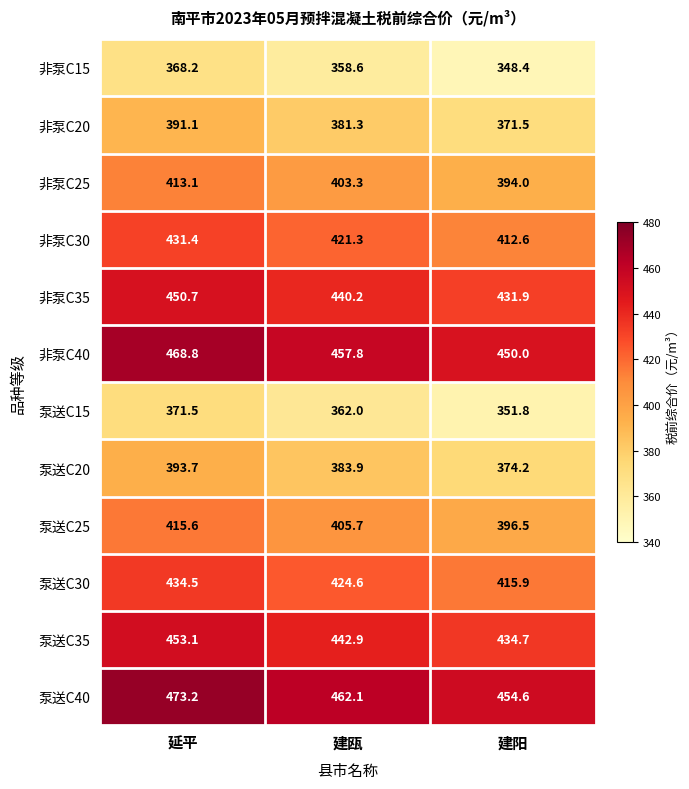

Between 延平 and 建阳, which series saw the biggest shift?

非泵C15